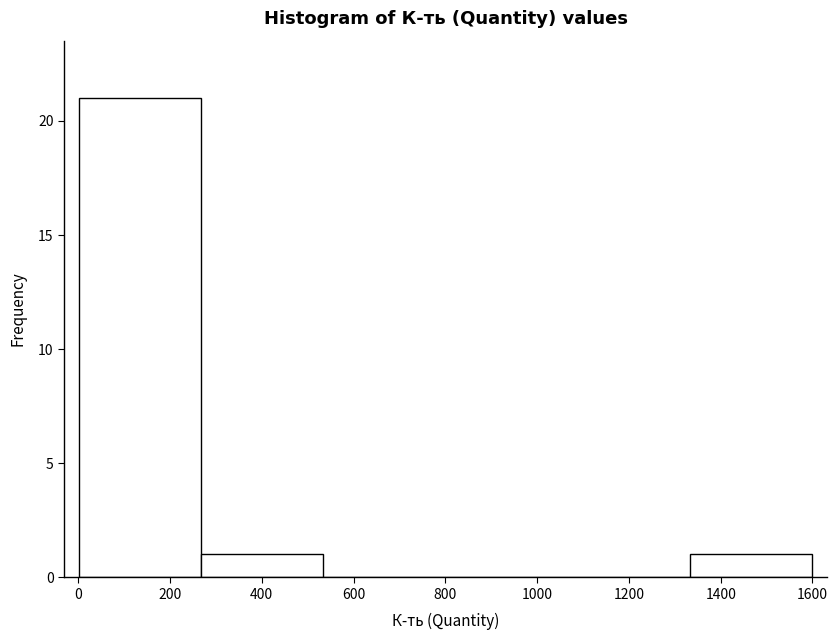

How tall is the bar that spans 0 to 260 on the x-axis? Neither the bar edges nor the heights are printed on the chart, so give them approximately, as read against the axes.

21